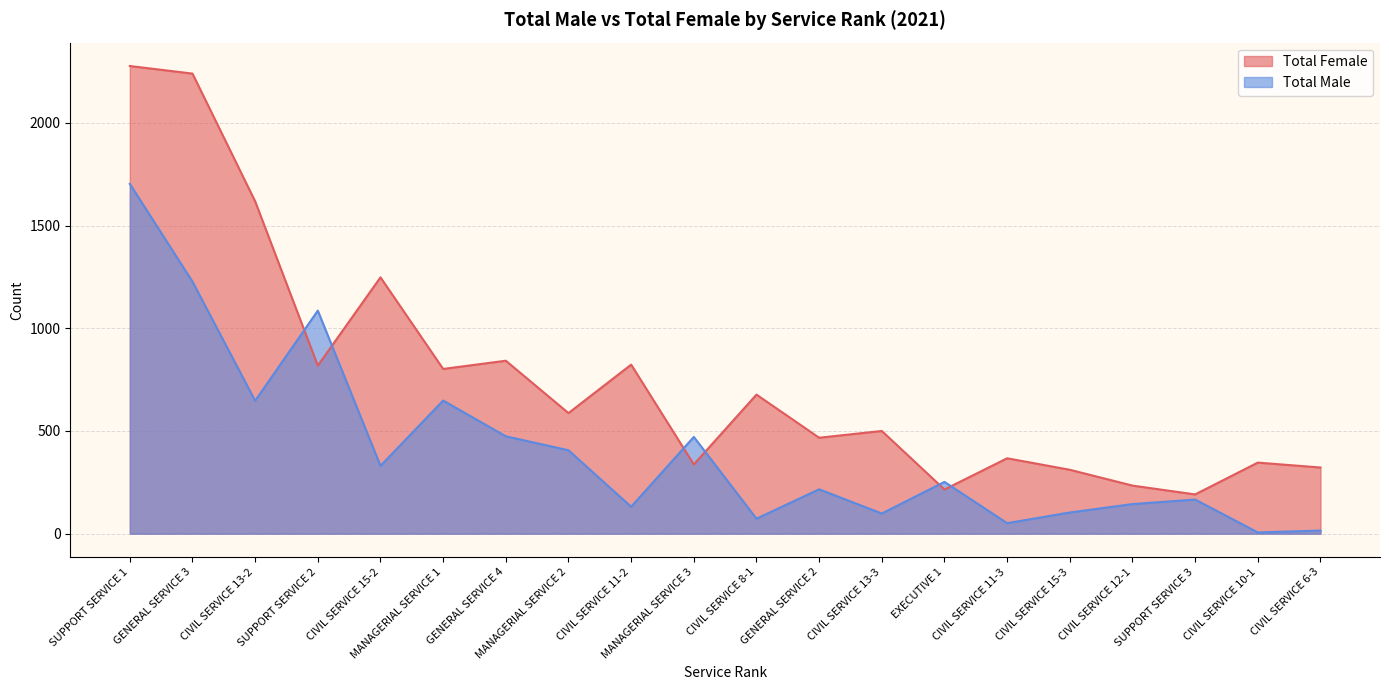

What are all the series names shown in the legend?

Total Female, Total Male